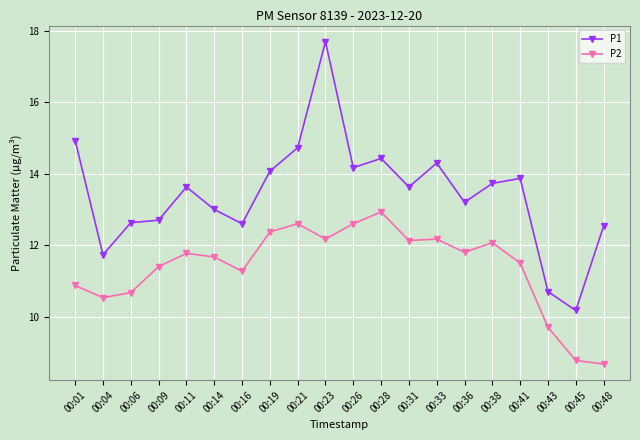

List the series in order of their peak value, highest first.

P1, P2